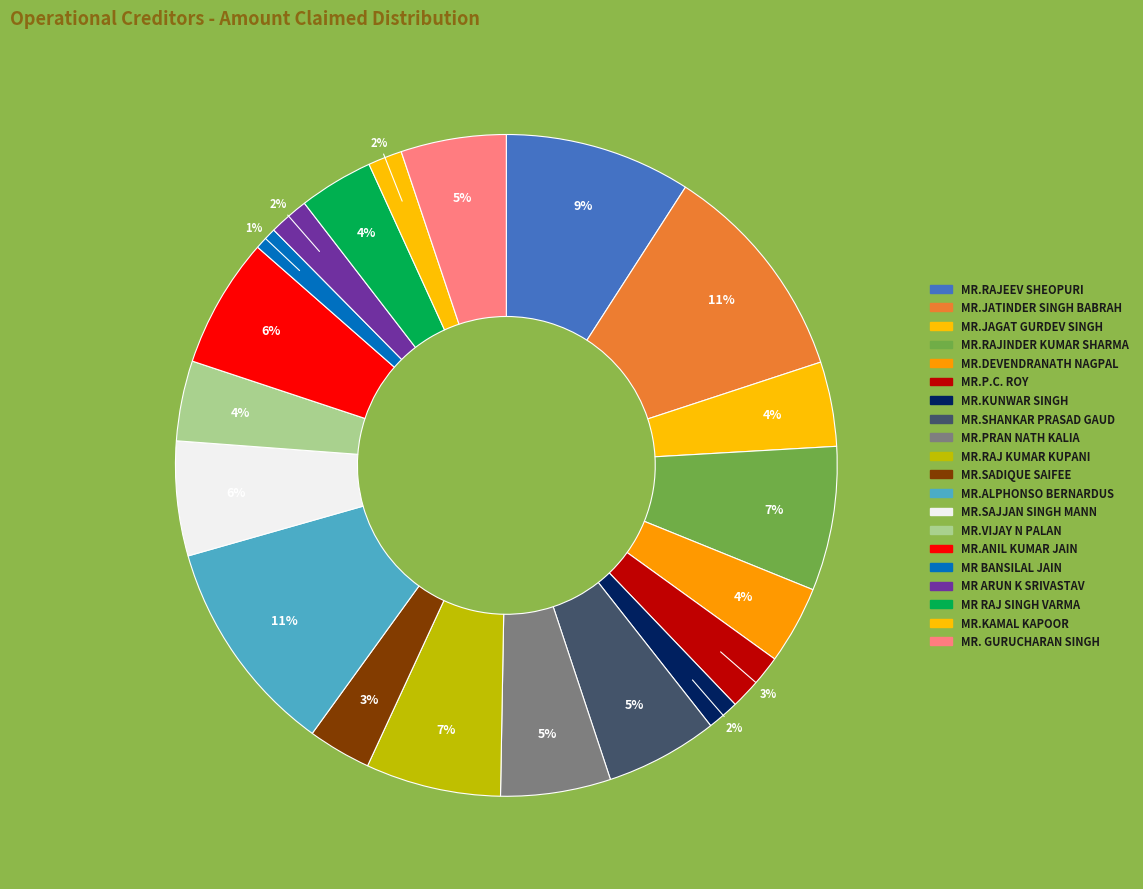

To the nearest percent, what portion does MR.SAJJAN SINGH MANN represent?

6%